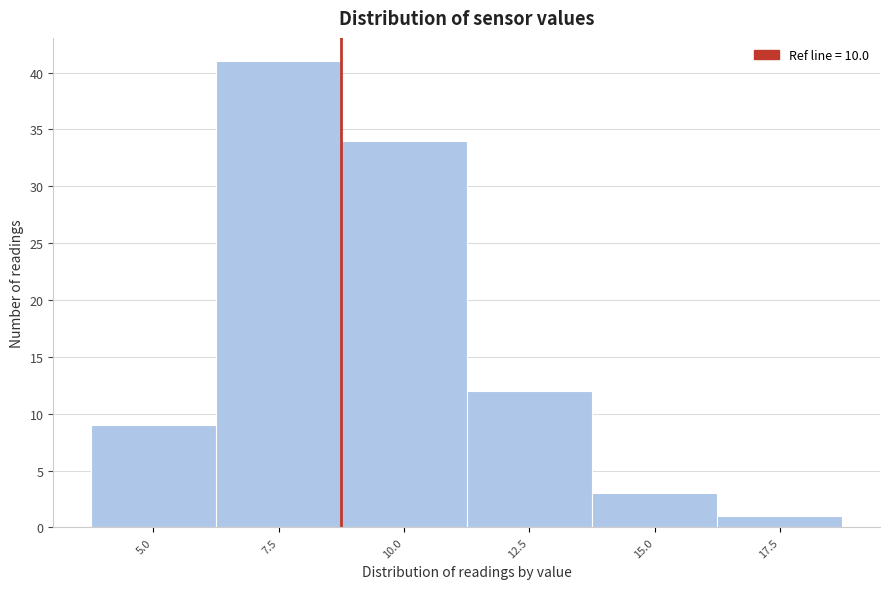

Reading left to right, list all the values displayed in this chart.

9	41	34	12	3	1